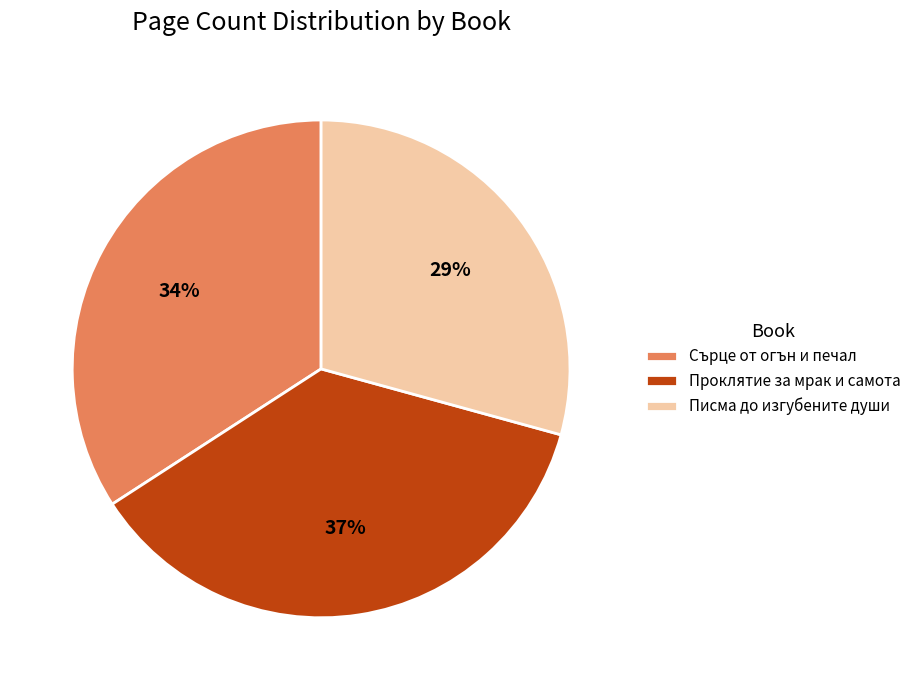

Rank the categories by value from lowest to highest.

Писма до изгубените души, Сърце от огън и печал, Проклятие за мрак и самота